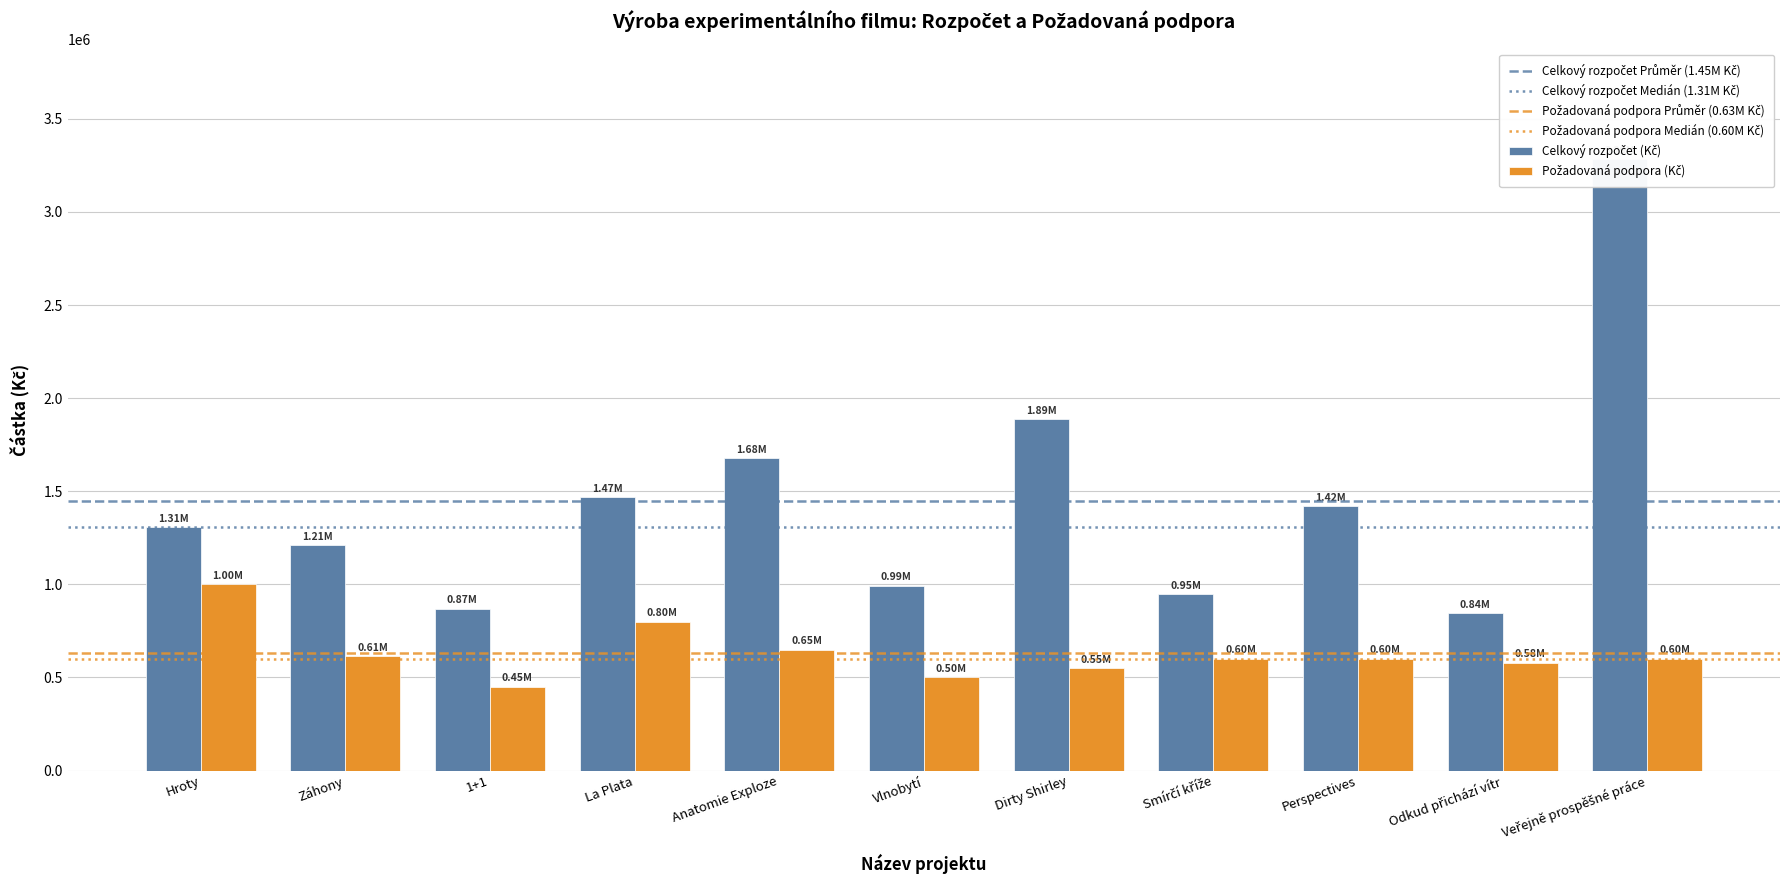

What is the sum of all Požadovaná podpora (Kč) values?

6945000